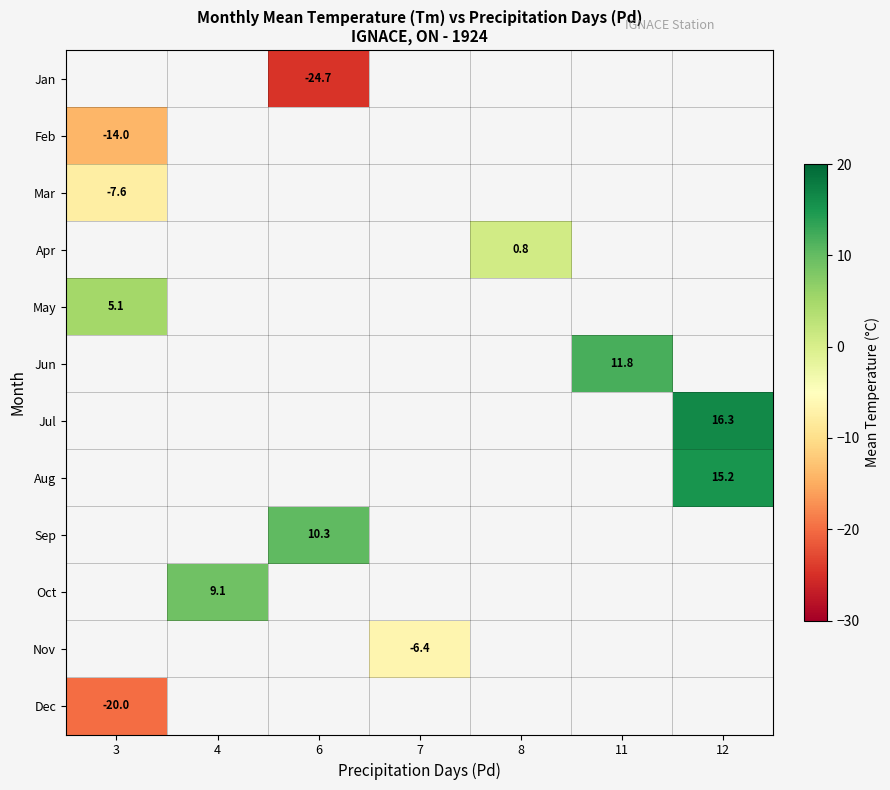

Which category has the lowest value in the row_11 series?

3